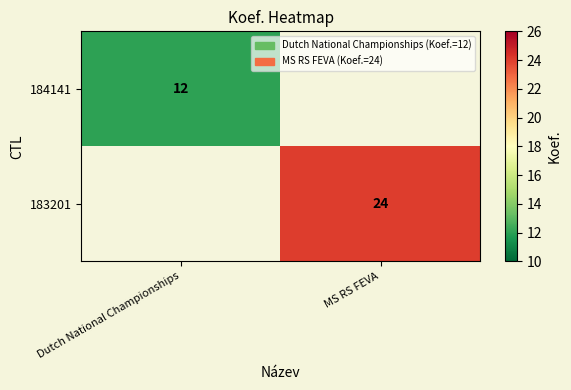

What is the greatest value displayed?

24.0